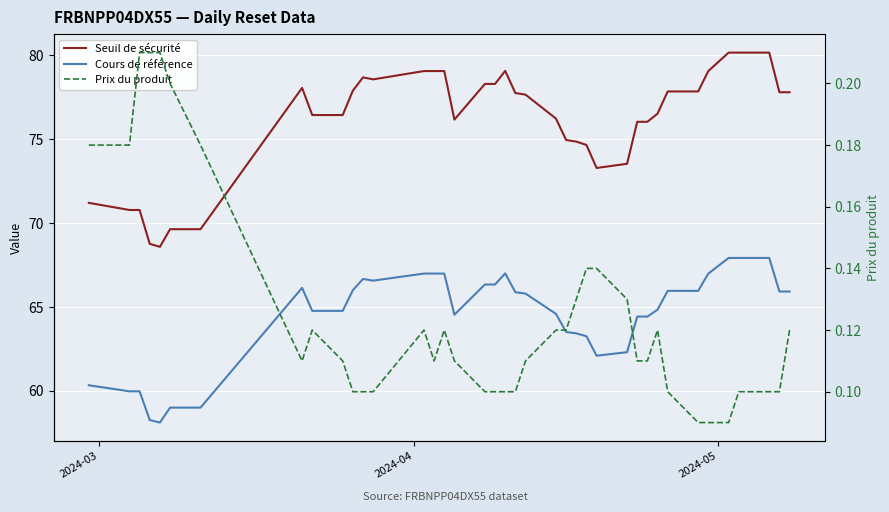

How many data points does each series have?

39